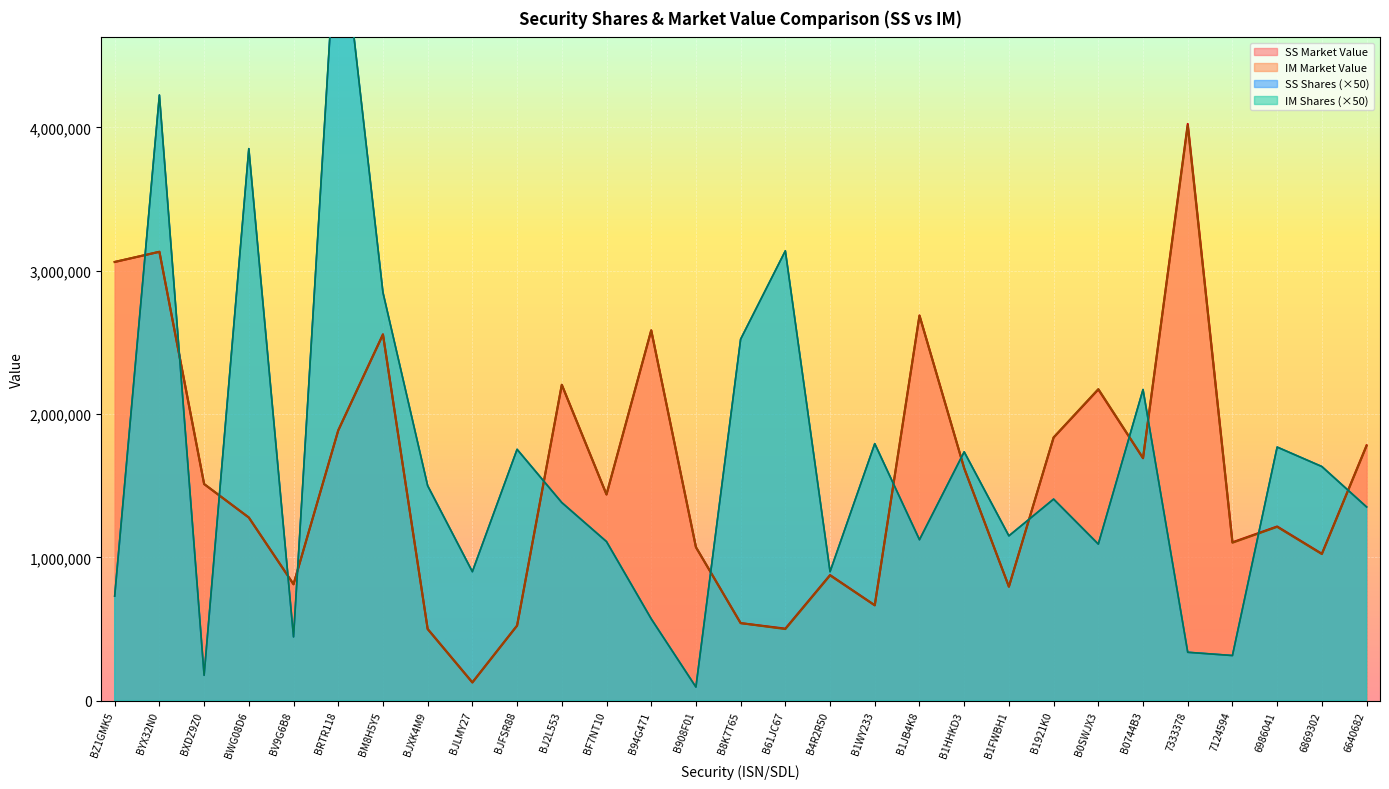

Between which two adjacent categories do IM Market Value and SS Shares first intersect?

BZ1GMK5 and BYX32N0